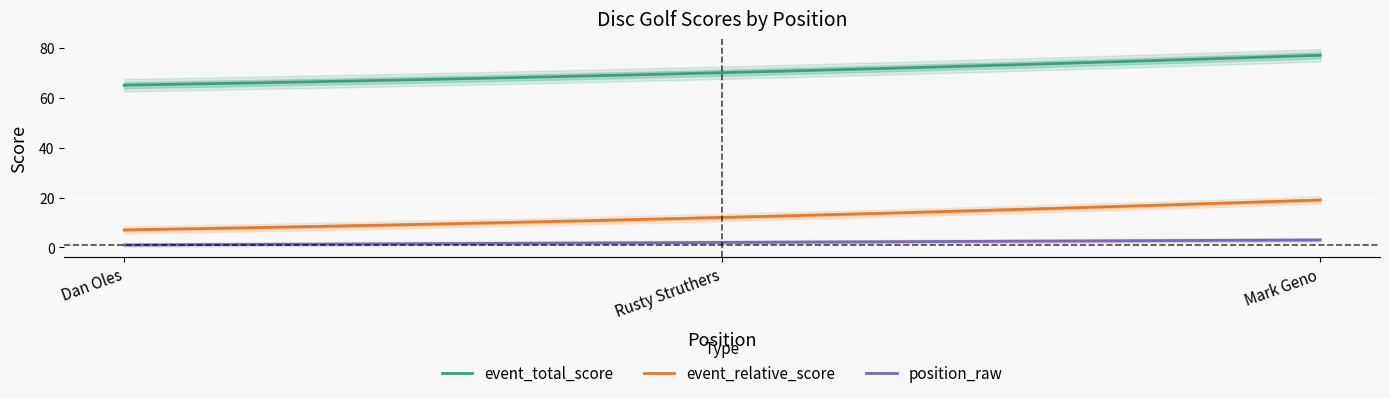

At how many categories does at least one series exceed 27?

3